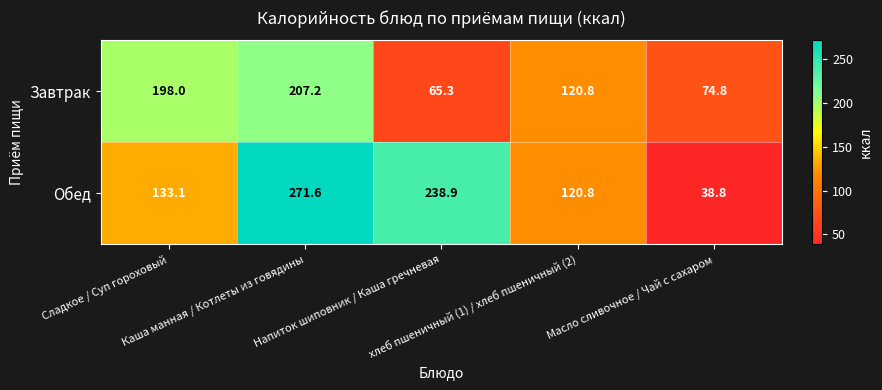

Which label corresponds to the smallest value in the chart?

Масло сливочное / Чай с сахаром